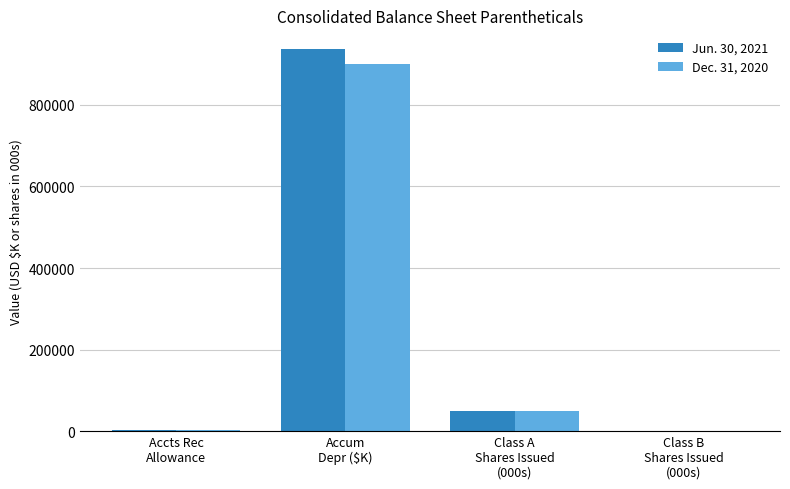

What is the greatest value displayed?

936029